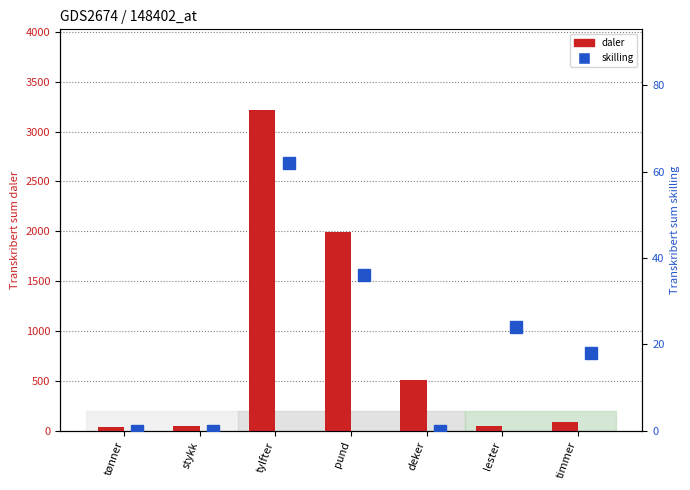

What is the sum of the daler values at tønner and stykk?

91